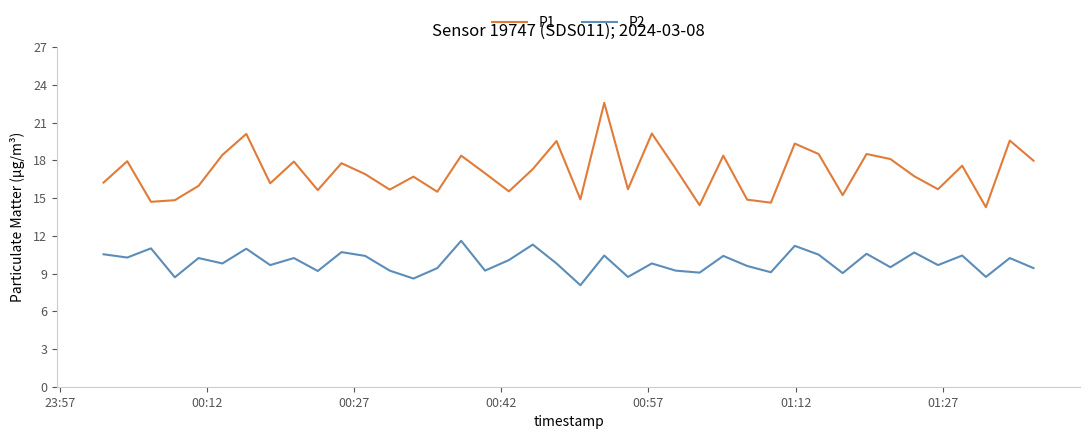

Rank the series by their maximum value, from lowest to highest.

P2, P1